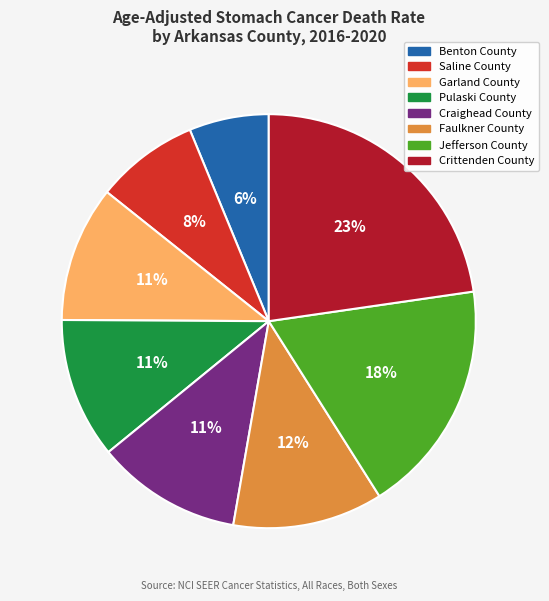

To the nearest percent, what is the combined percentage of Pulaski County and Garland County?

22%